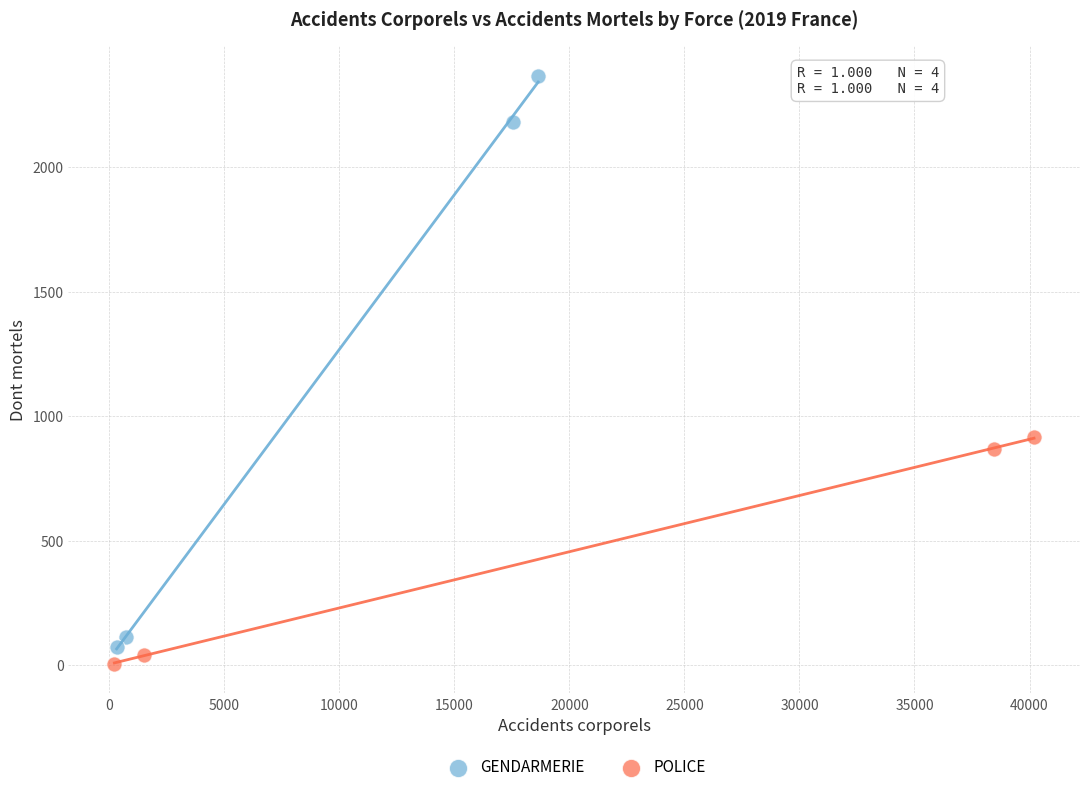

Which series has the largest Y range (max minus min)?

GENDARMERIE